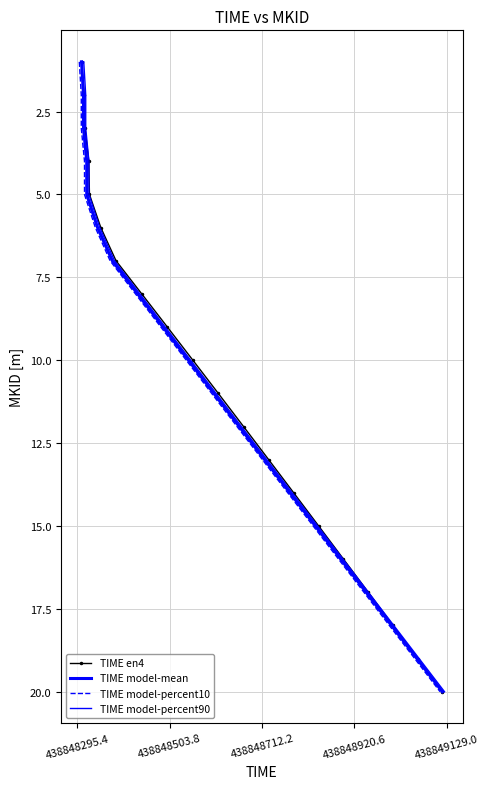

What is the total value across all series at 438849129.0?

20